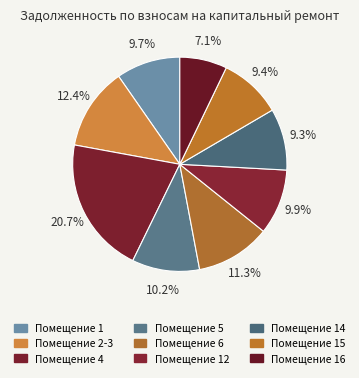

Which slice is the largest?

4